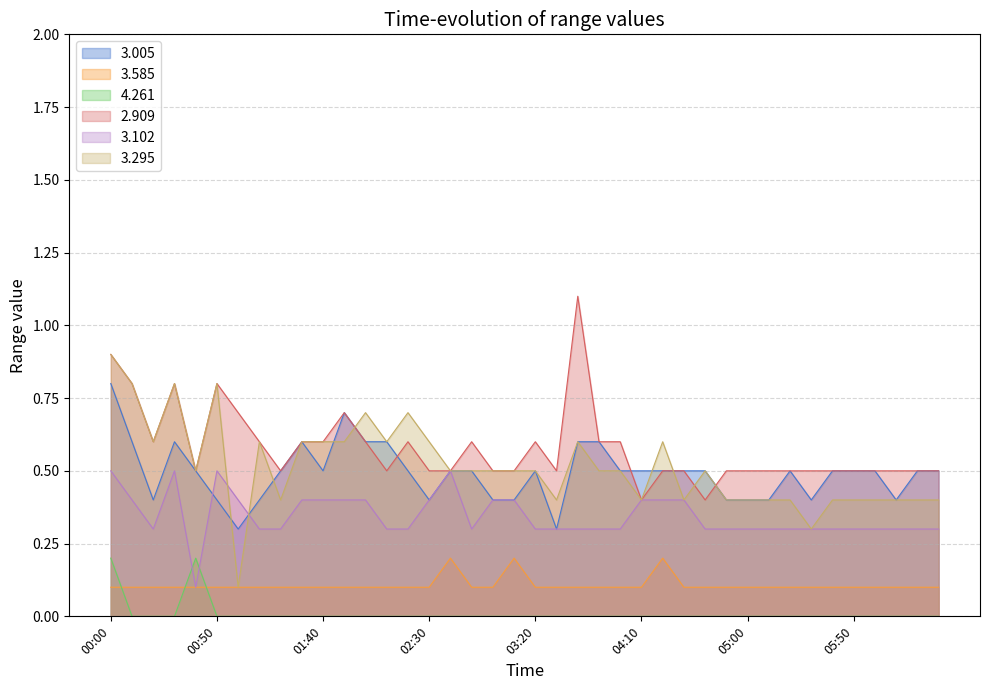

Which label corresponds to the smallest value in the chart?

00:10